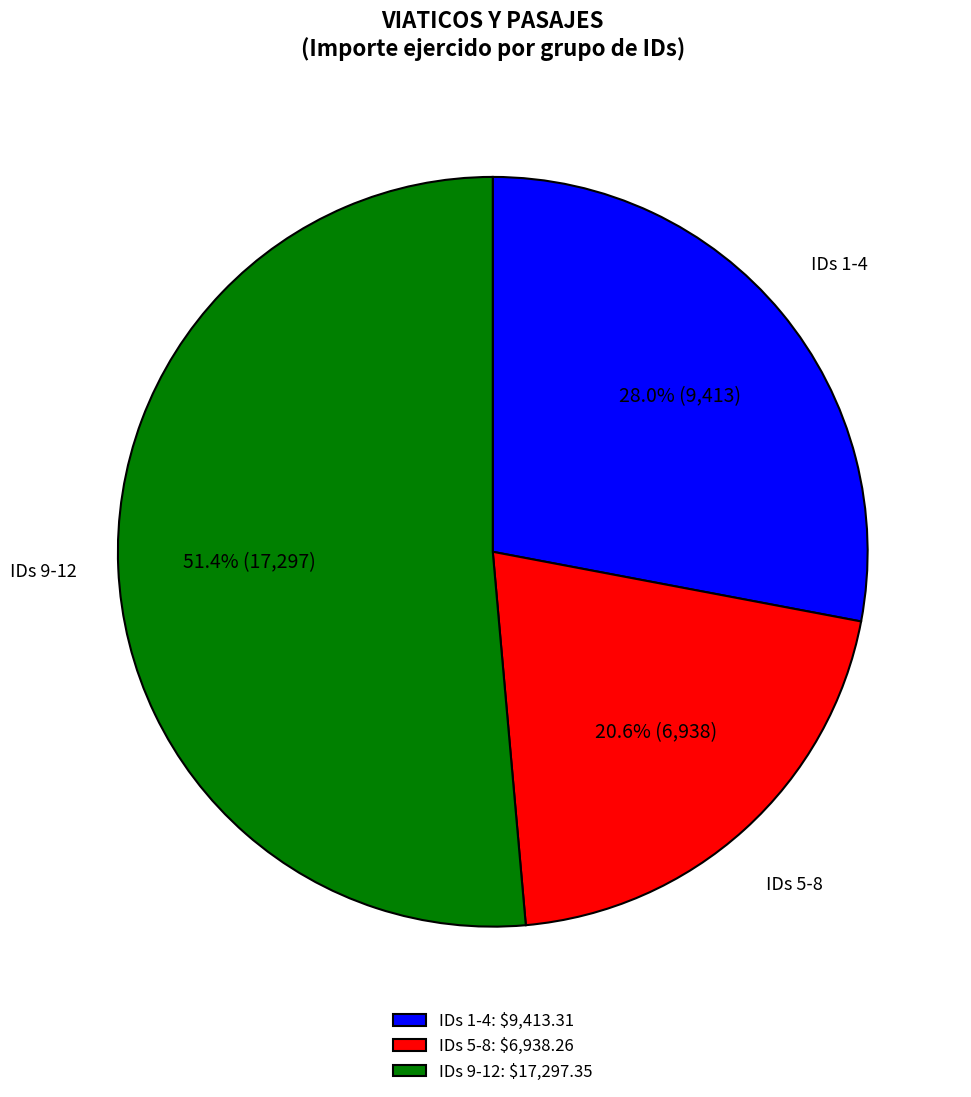

What is the smallest slice in the pie chart?

IDs 5-8: $6,938.26